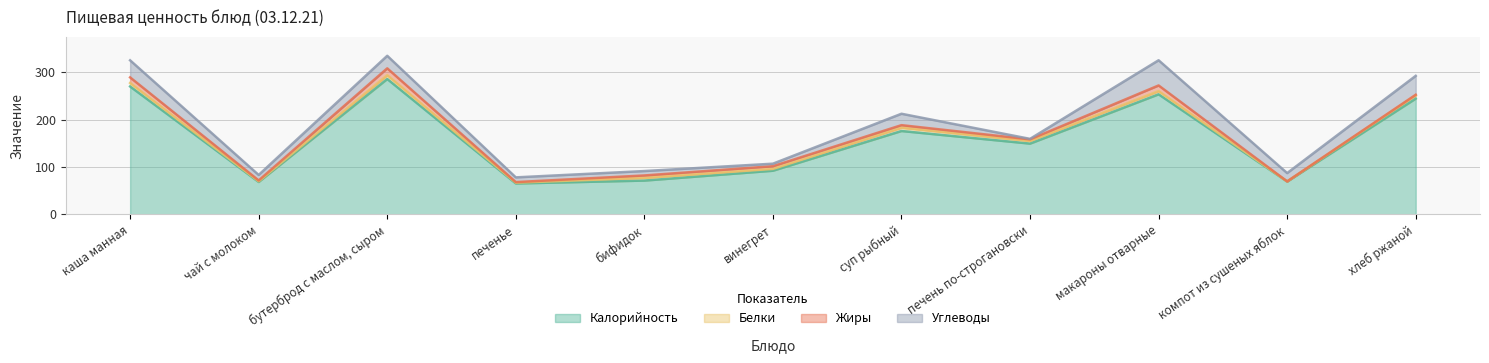

Where does the Жиры series first go above 5?

каша манная